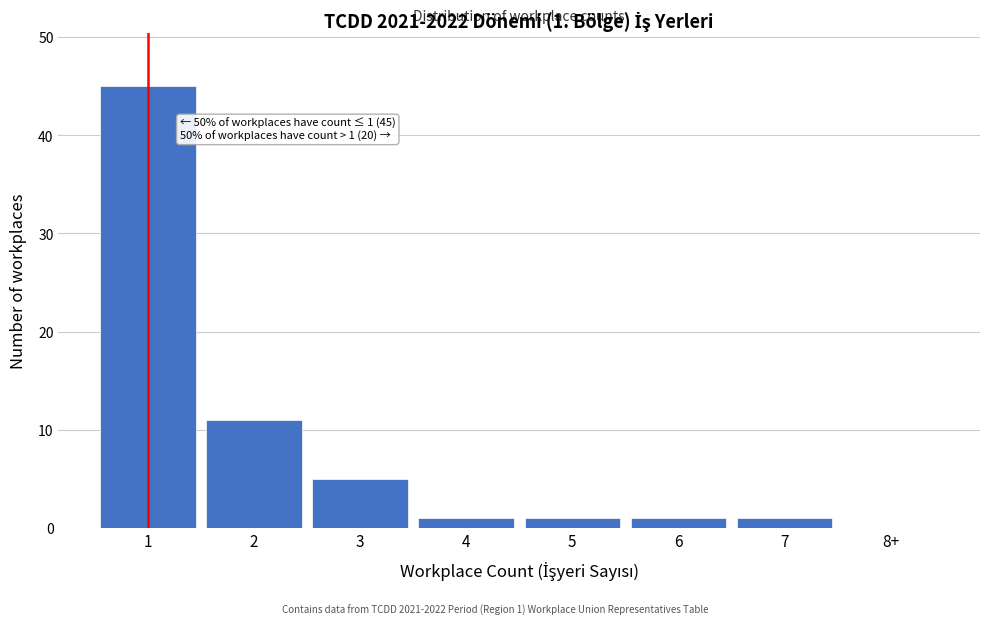

Reading left to right, what are all the values shown in this chart?

1=45	2=11	3=5	4=1	5=1	6=1	7=1	8+=0